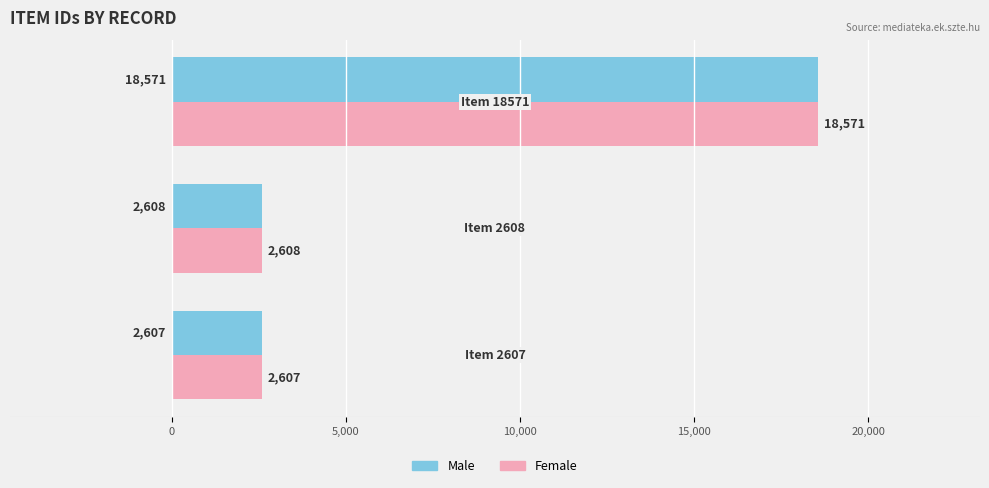

What is the sum of all Female values?

23786